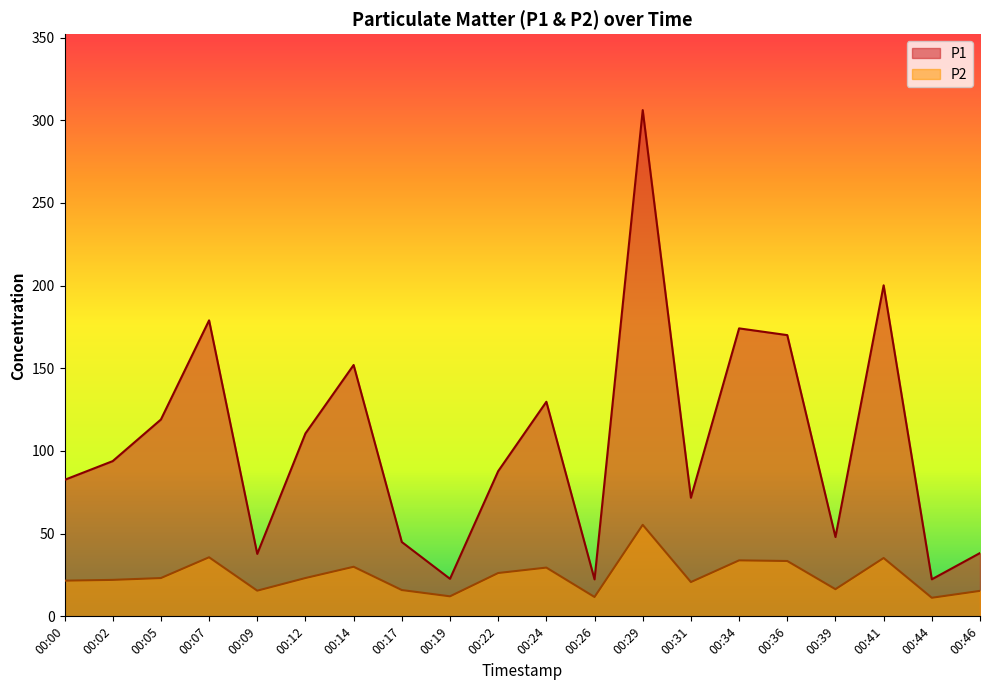

How many lines are shown in the chart?

2